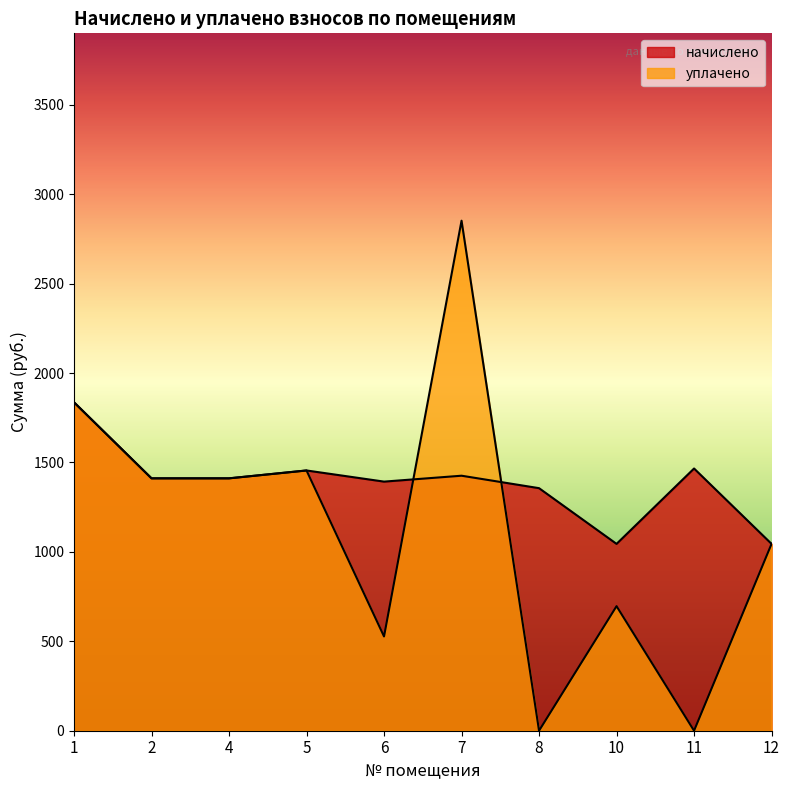

List the series in order of their peak value, highest first.

уплачено, начислено